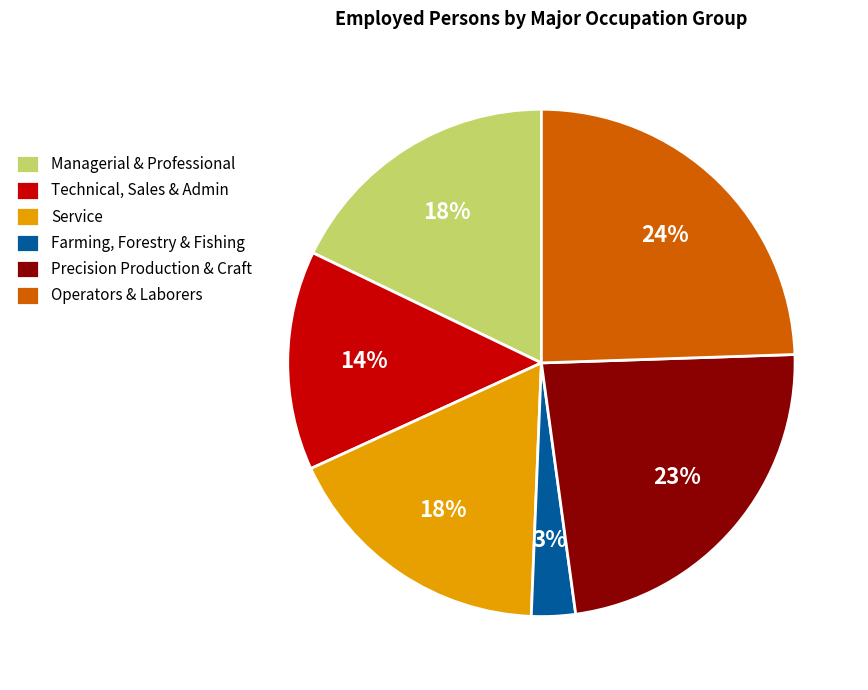

To the nearest percent, what portion does Managerial & Professional represent?

18%